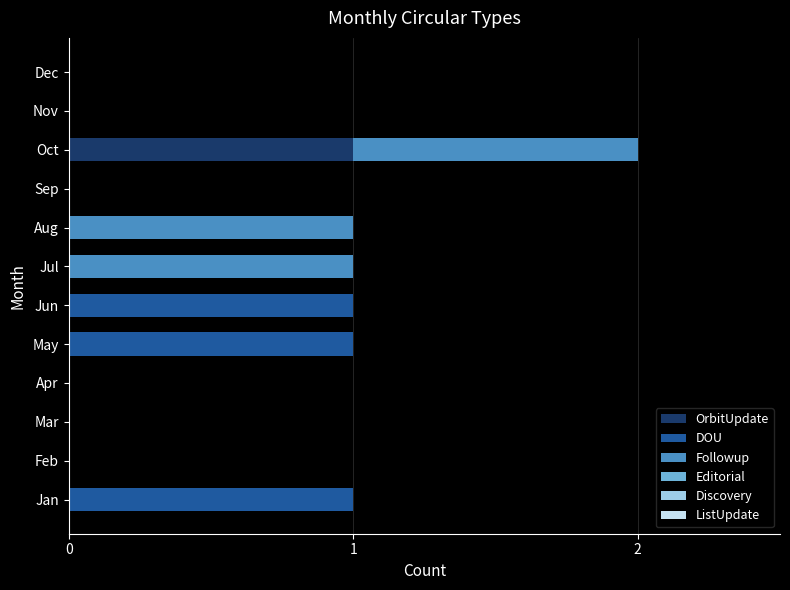

The OrbitUpdate series shows -1 at Feb. True or false?

False